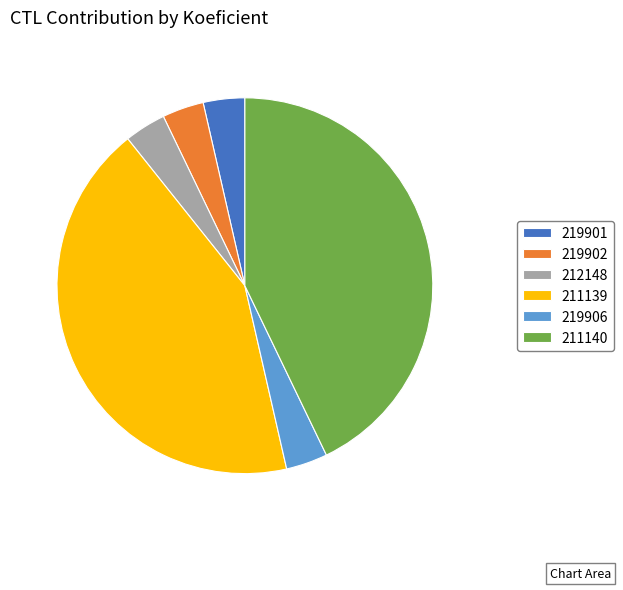

Combined, do 219901 and 211140 account for over 50%?

No